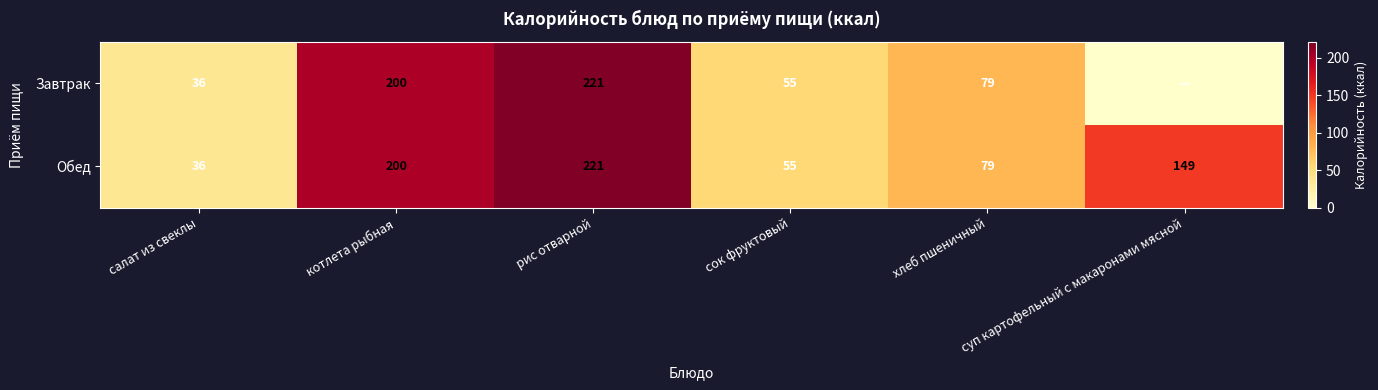

At which label does Обед reach its minimum?

салат из свеклы